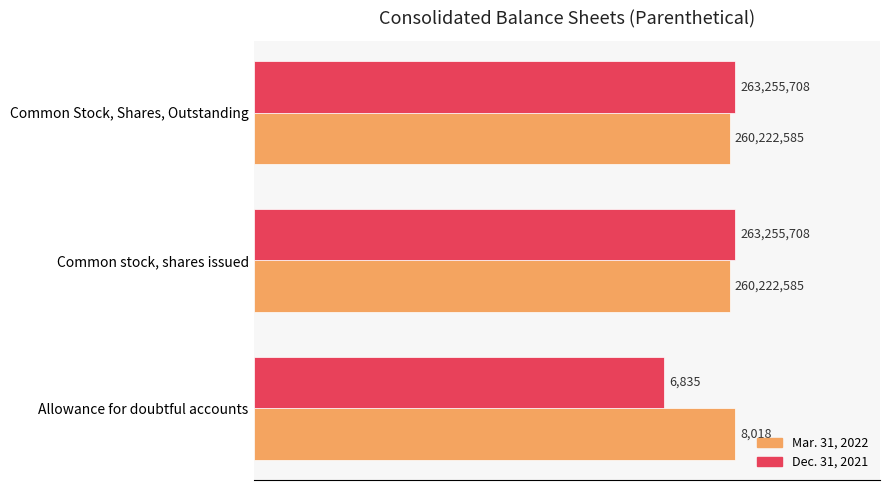

What are all the series names shown in the legend?

Mar. 31, 2022, Dec. 31, 2021